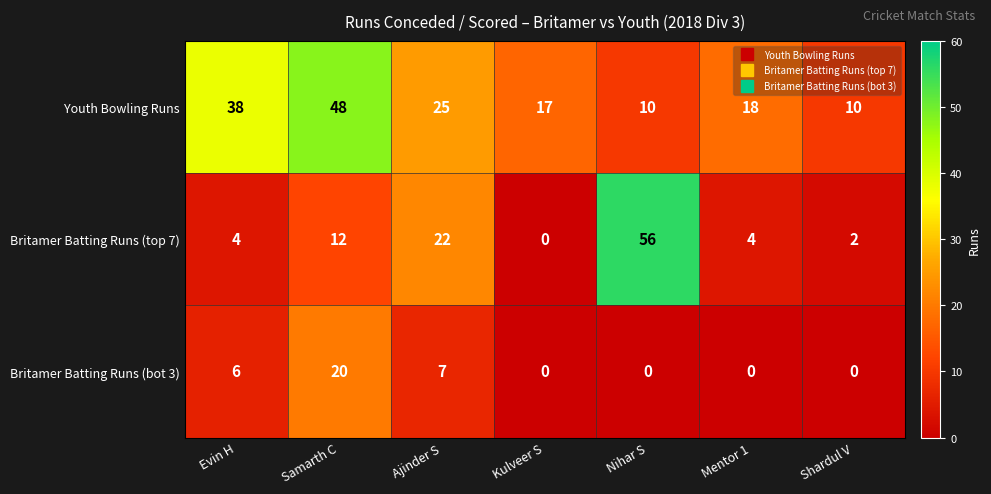

Reading right to left, extract all data points from this chart.

Youth Bowling Runs: Shardul V=10	Mentor 1=18	Nihar S=10	Kulveer S=17	Ajinder S=25	Samarth C=48	Evin H=38
Britamer Batting Runs (top 7): Shardul V=2	Mentor 1=4	Nihar S=56	Kulveer S=0	Ajinder S=22	Samarth C=12	Evin H=4
Britamer Batting Runs (bot 3): Shardul V=0	Mentor 1=0	Nihar S=0	Kulveer S=0	Ajinder S=7	Samarth C=20	Evin H=6